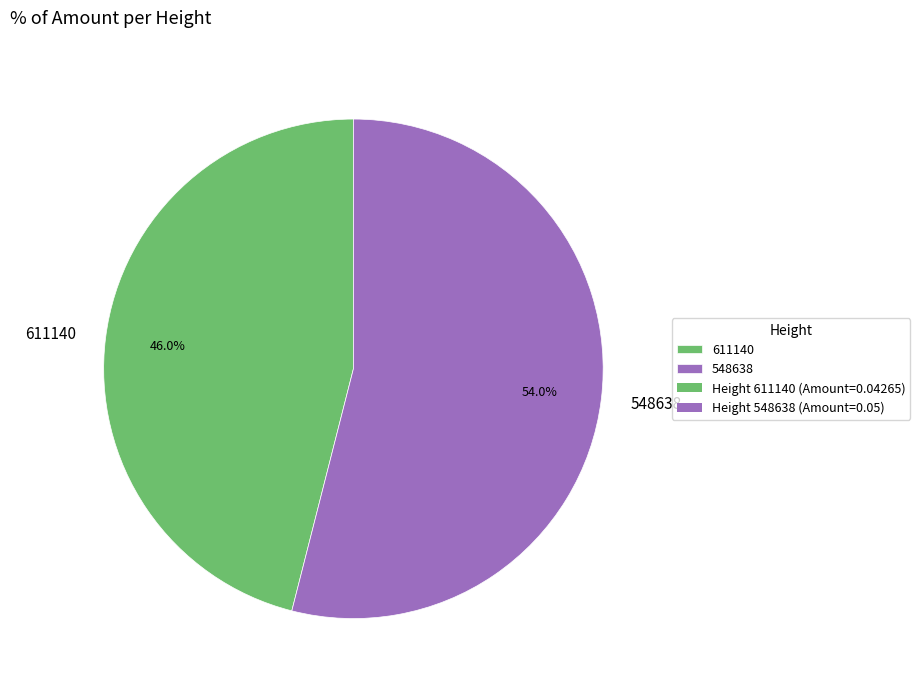

What percentage do 611140 and 548638 together represent?

100.0%